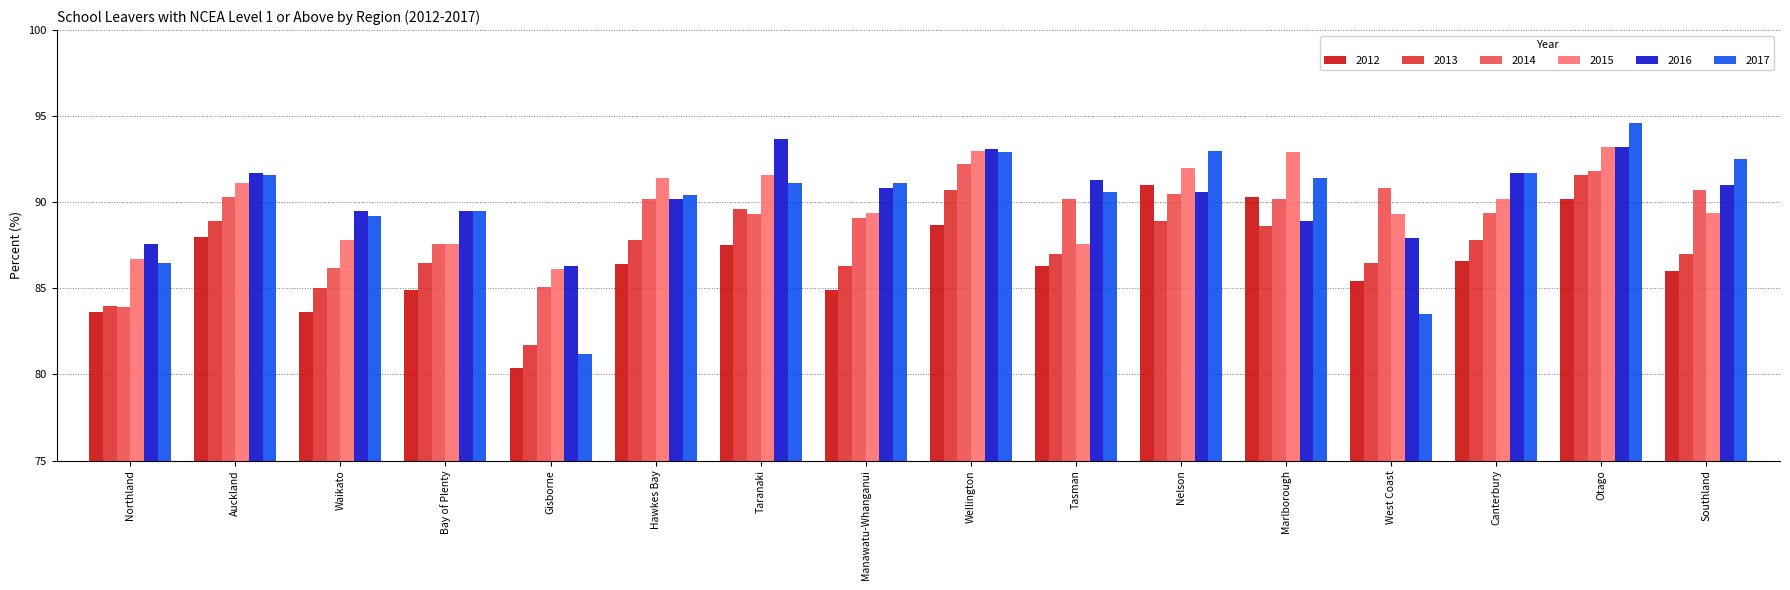

Rank the series by their maximum value, from lowest to highest.

2012, 2013, 2014, 2015, 2016, 2017